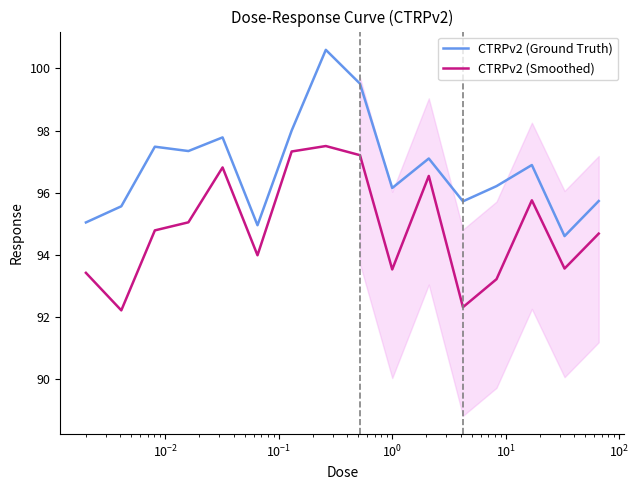

True or false: CTRPv2 (Smoothed) and CTRPv2 (Ground Truth) intersect in this chart.

False